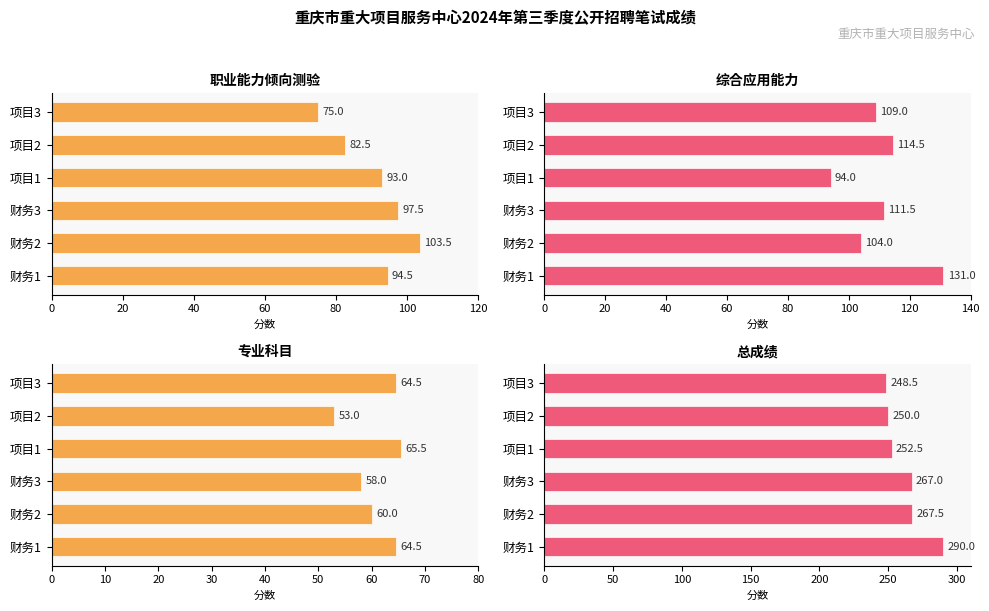

What is the minimum value for 综合应用能力?

94.0